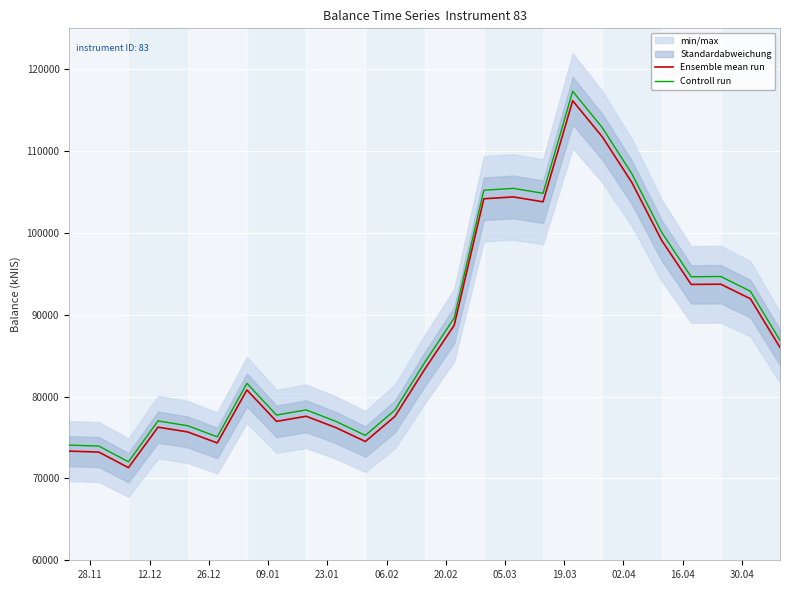

True or false: Controll run and Ensemble mean run intersect in this chart.

False